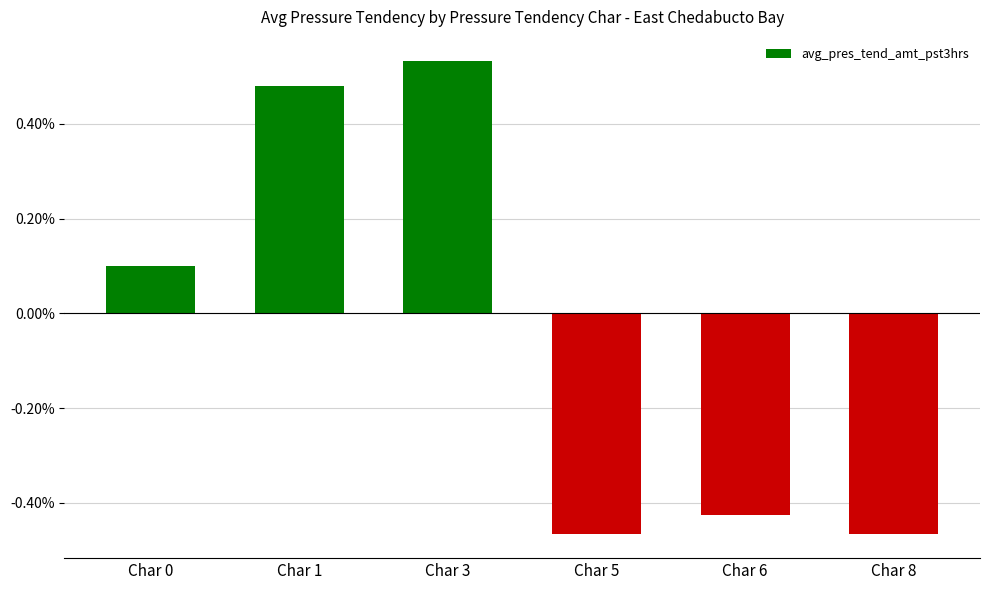

Where does the data first go above 0?

Char 0